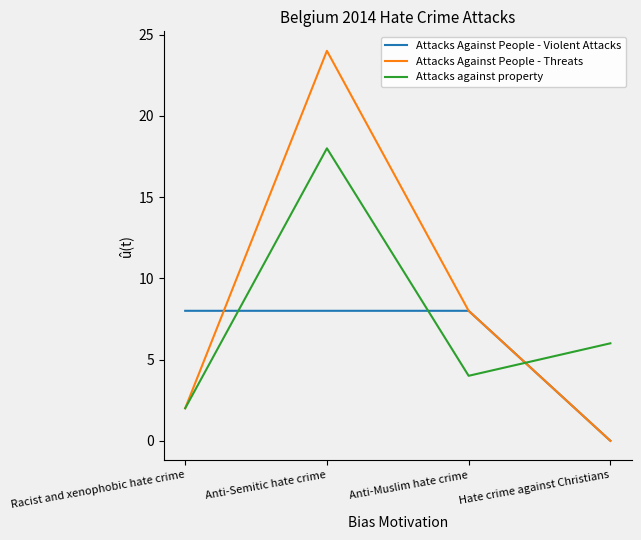

Is it true that Attacks Against People - Violent Attacks equals 8 at Anti-Muslim hate crime?

True